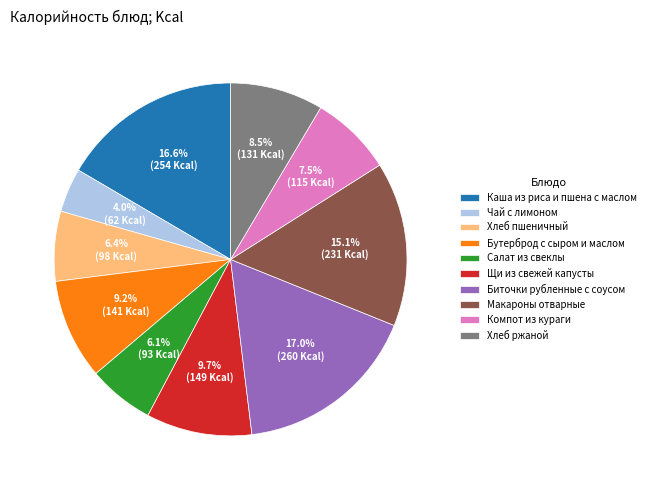

To the nearest percent, what portion does Макароны отварные represent?

15%